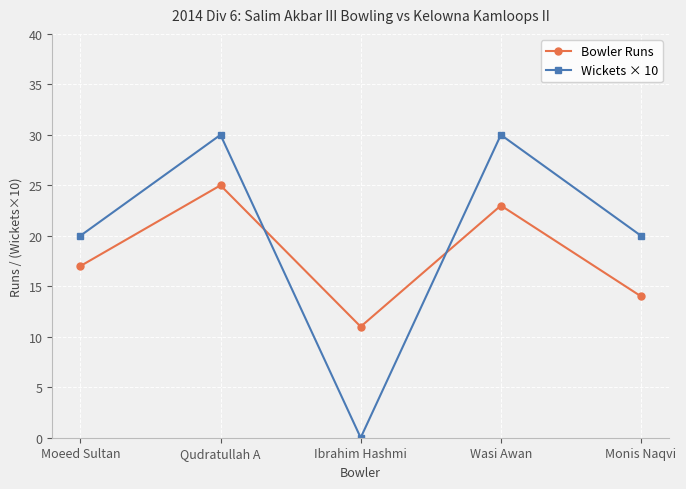

What is the difference between the highest and lowest values at Wasi Awan?

7